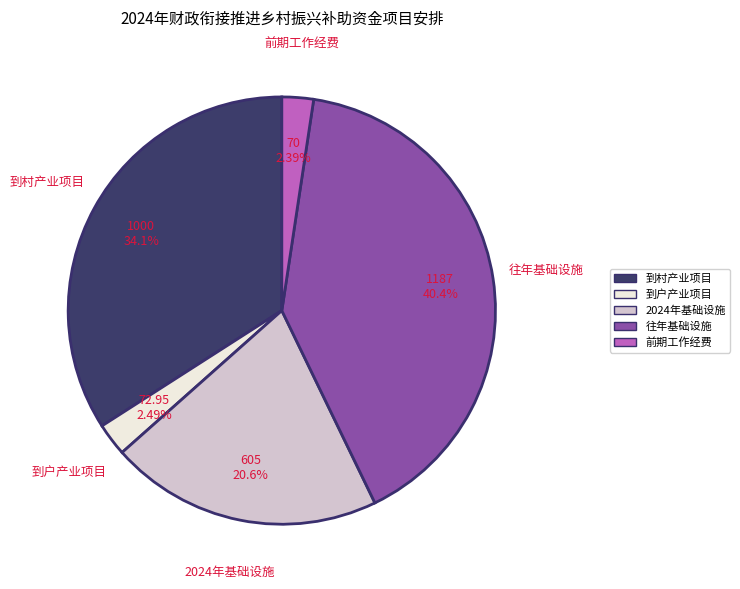

Does any single category account for the majority?

No